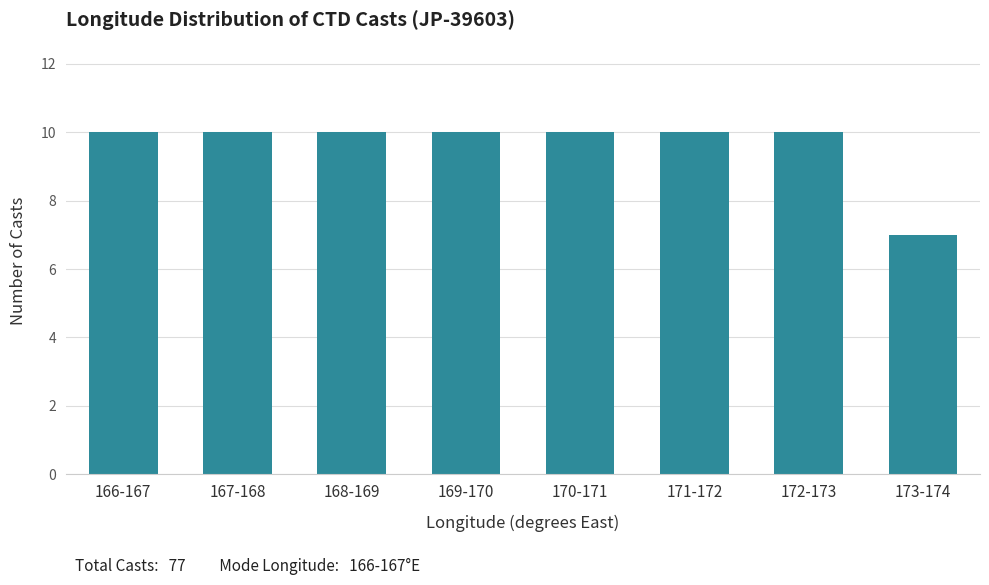

Reading left to right, what are all the values shown in this chart?

166-167=10	167-168=10	168-169=10	169-170=10	170-171=10	171-172=10	172-173=10	173-174=7